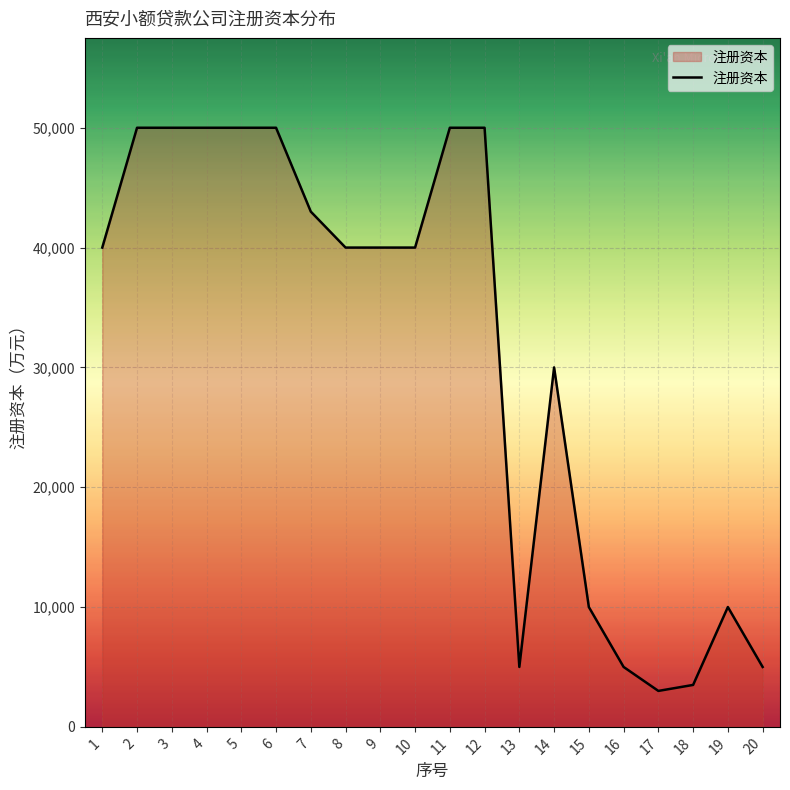

What is the greatest value displayed?

50000